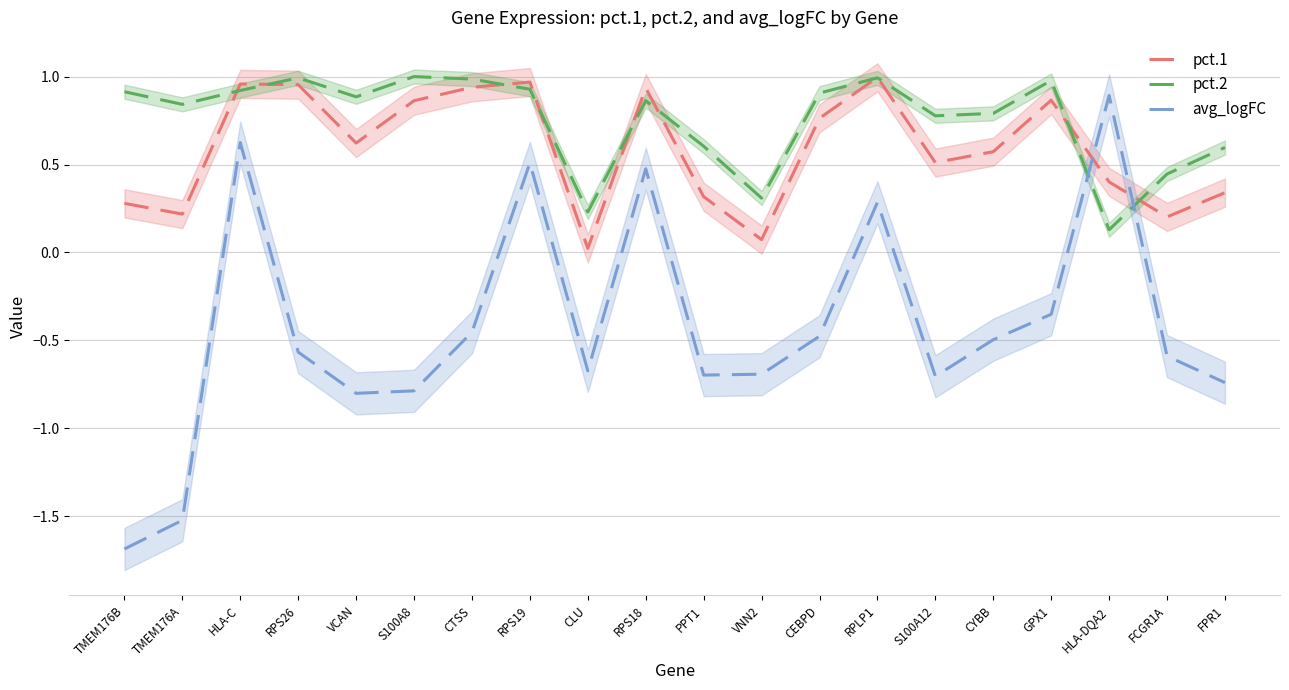

How many negative values does the avg_logFC series have?

15